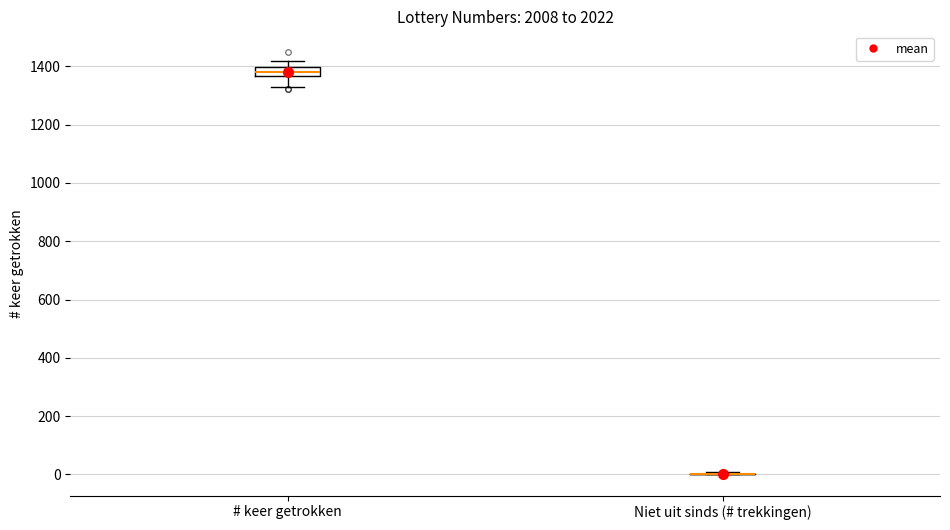

Comparing the boxes themselves (not the whiskers), which one is the tallest?

# keer getrokken